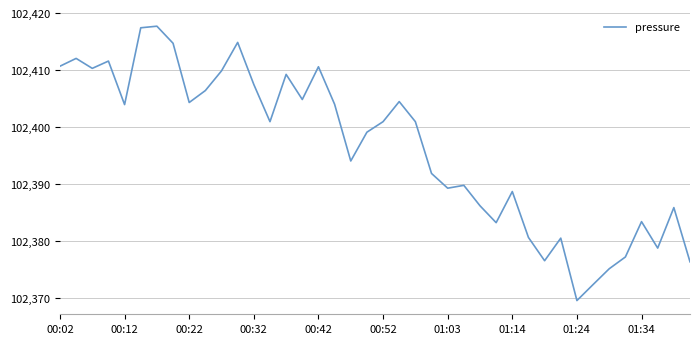

What is the greatest value displayed?

102417.7